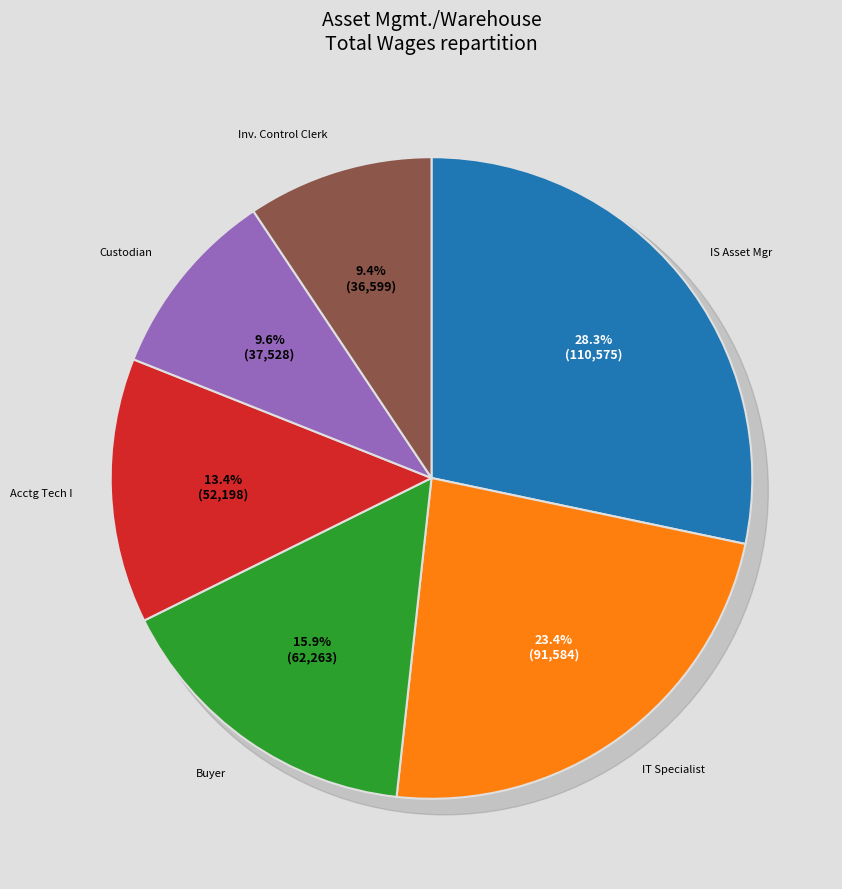

What is the ratio of the value at Accounting Technician I to the value at Custodian?

1.4